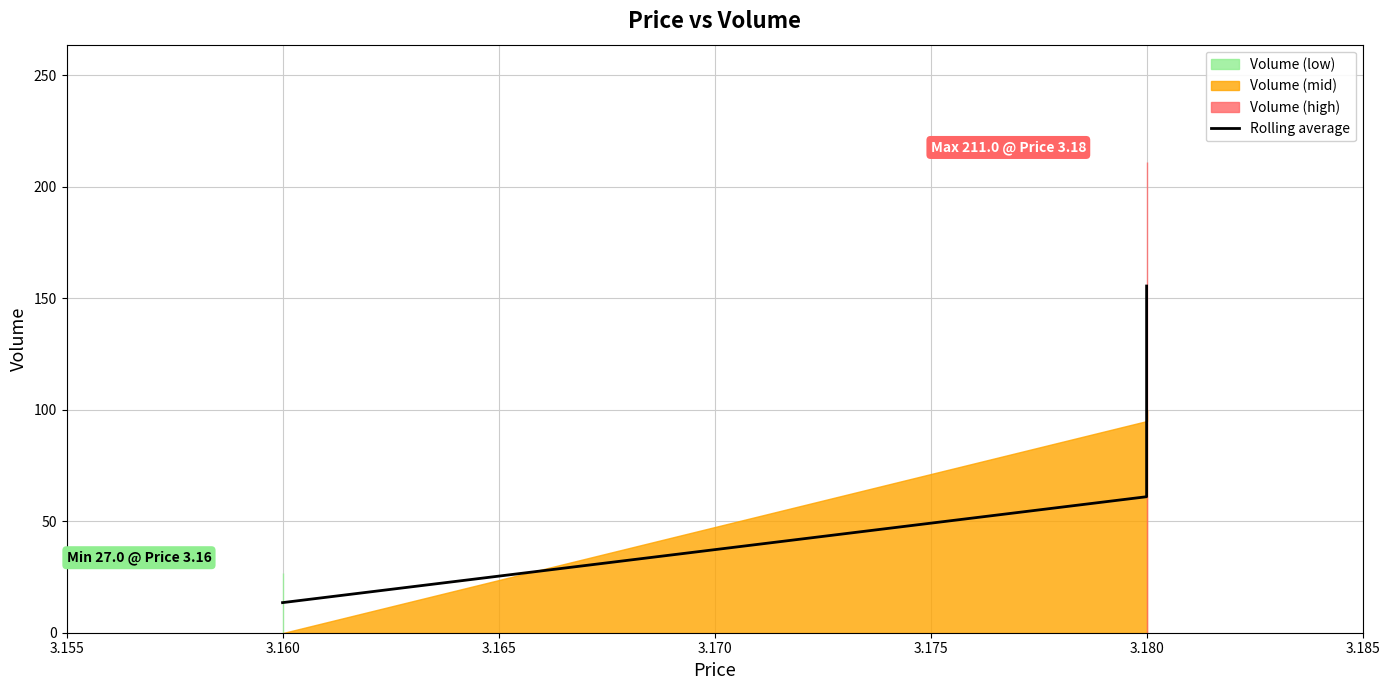

Does the chart display data point markers on the line(s)?

No